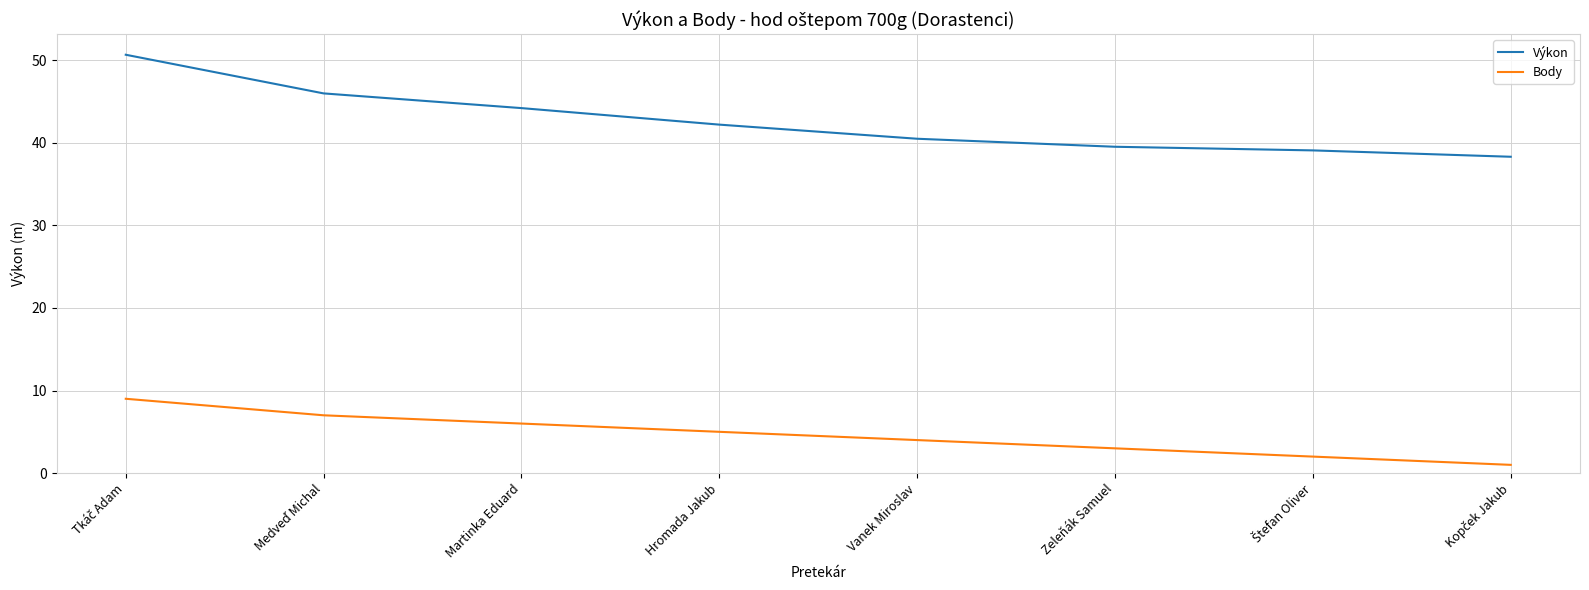

True or false: Body and Výkon intersect in this chart.

False